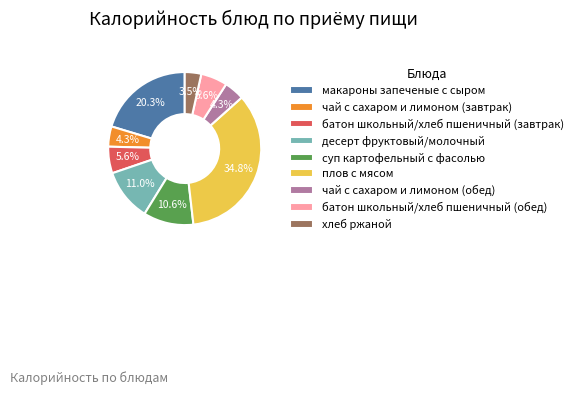

To the nearest percent, what is the difference between the хлеб ржаной and плов с мясом slice percentages?

31%